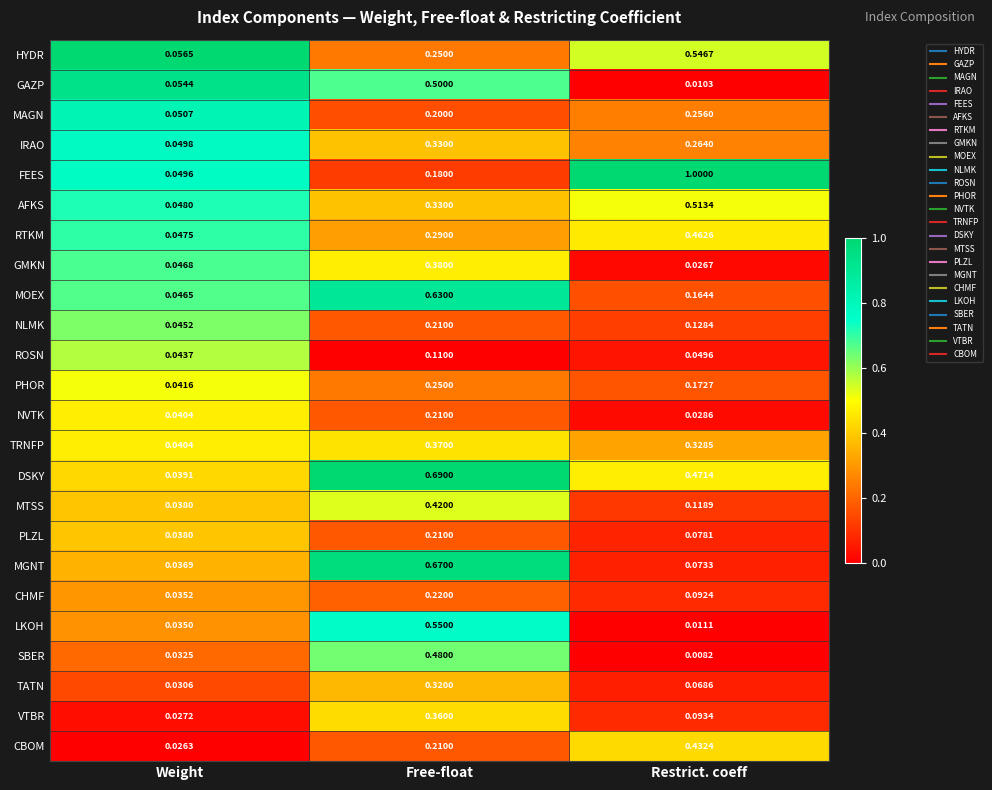

Rank the series at Restrict. coeff from lowest to highest value.

SBER, GAZP, LKOH, GMKN, NVTK, ROSN, TATN, MGNT, PLZL, CHMF, VTBR, MTSS, NLMK, MOEX, PHOR, MAGN, IRAO, TRNFP, CBOM, RTKM, DSKY, AFKS, HYDR, FEES